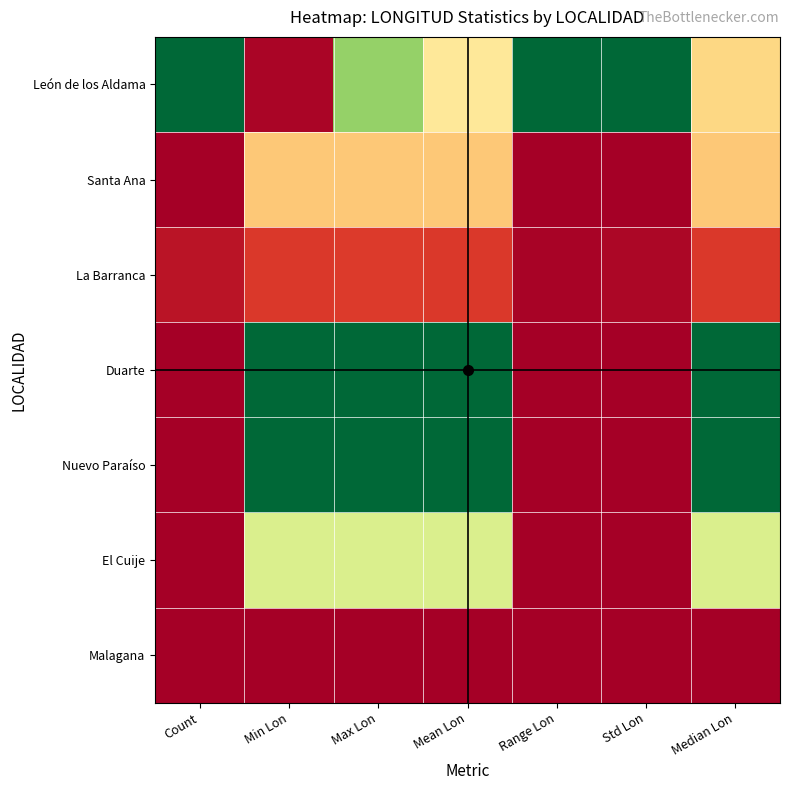

Reading left to right, transcribe all the data shown in this chart.

León de los Aldama: Count=1.0	Min Lon=0.0	Max Lon=0.7	Mean Lon=0.4	Range Lon=1.0	Std Lon=1.0	Median Lon=0.4
Santa Ana: Count=0.0	Min Lon=0.4	Max Lon=0.4	Mean Lon=0.4	Range Lon=0.0	Std Lon=0.0	Median Lon=0.4
La Barranca: Count=0.0	Min Lon=0.1	Max Lon=0.1	Mean Lon=0.1	Range Lon=0.0	Std Lon=0.0	Median Lon=0.1
Duarte: Count=0.0	Min Lon=1.0	Max Lon=1.0	Mean Lon=1.0	Range Lon=0.0	Std Lon=0.0	Median Lon=1.0
Nuevo Paraíso: Count=0.0	Min Lon=1.0	Max Lon=1.0	Mean Lon=1.0	Range Lon=0.0	Std Lon=0.0	Median Lon=1.0
El Cuije: Count=0.0	Min Lon=0.6	Max Lon=0.6	Mean Lon=0.6	Range Lon=0.0	Std Lon=0.0	Median Lon=0.6
Malagana: Count=0.0	Min Lon=0.0	Max Lon=0.0	Mean Lon=0.0	Range Lon=0.0	Std Lon=0.0	Median Lon=0.0